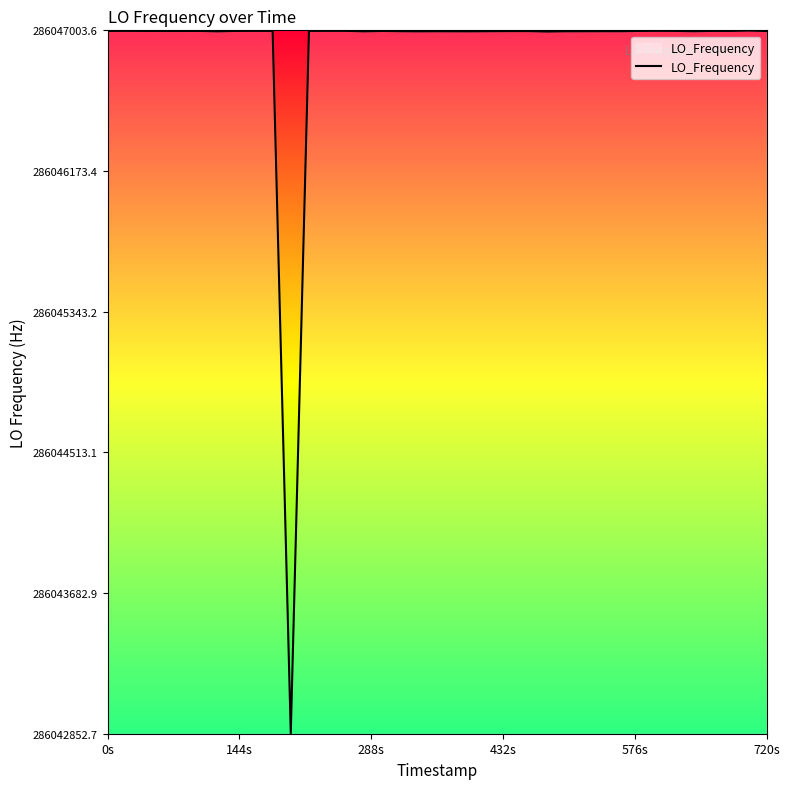

What is the maximum value shown in the chart?

286047002.6